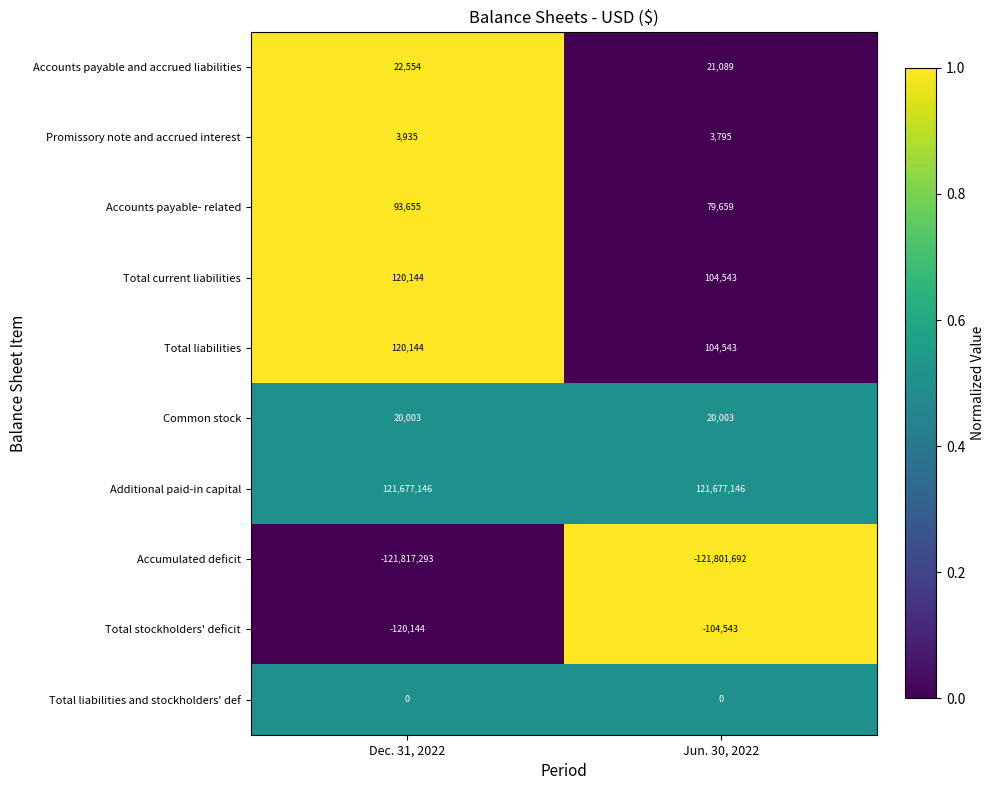

At how many categories does at least one series exceed 0?

2